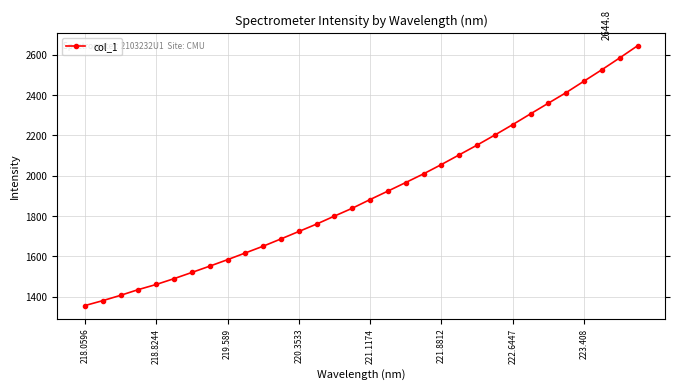

What is the value of the 20th point from the left?

2009.9